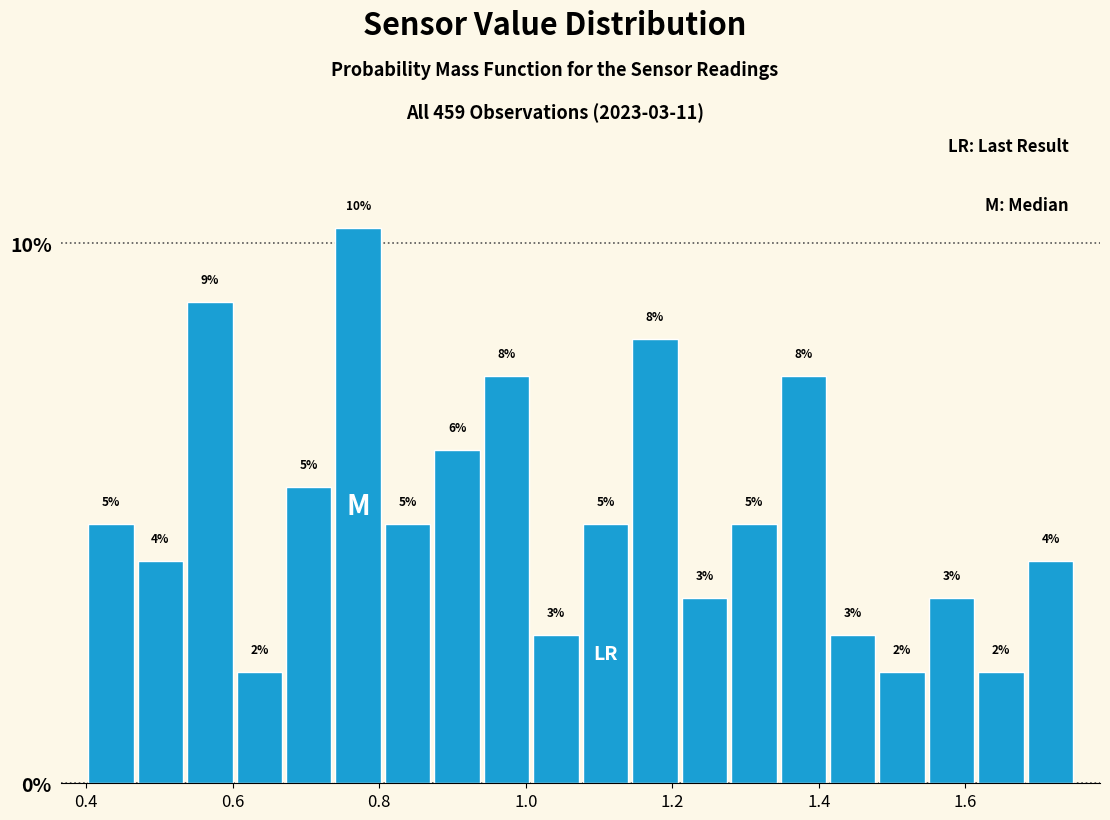

Read against the x-axis, roughly where is the centre of the tallest bar?

0.78